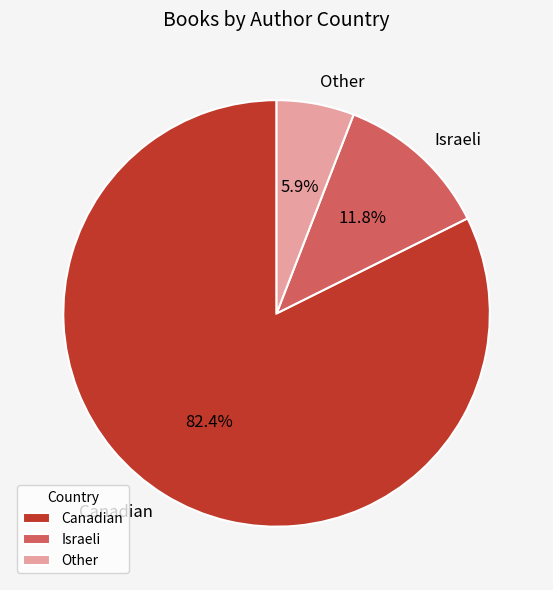

What is the majority slice?

Canadian